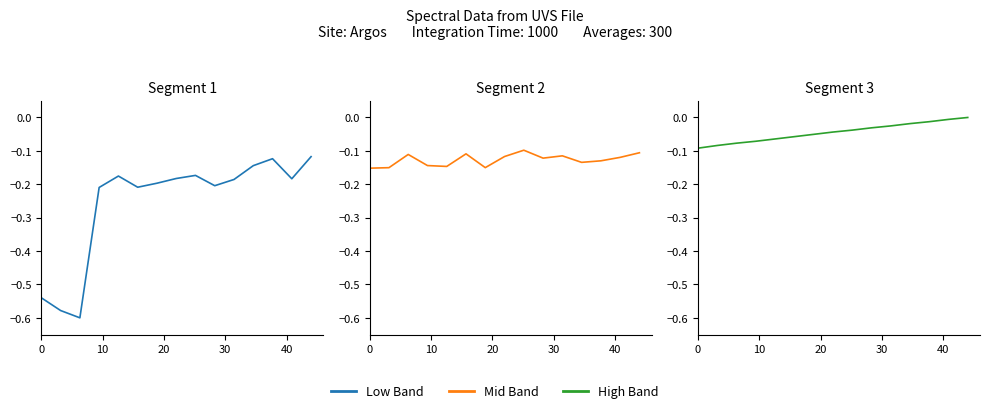

What is the value of the Low Band point at the 10th from the left?

-0.2